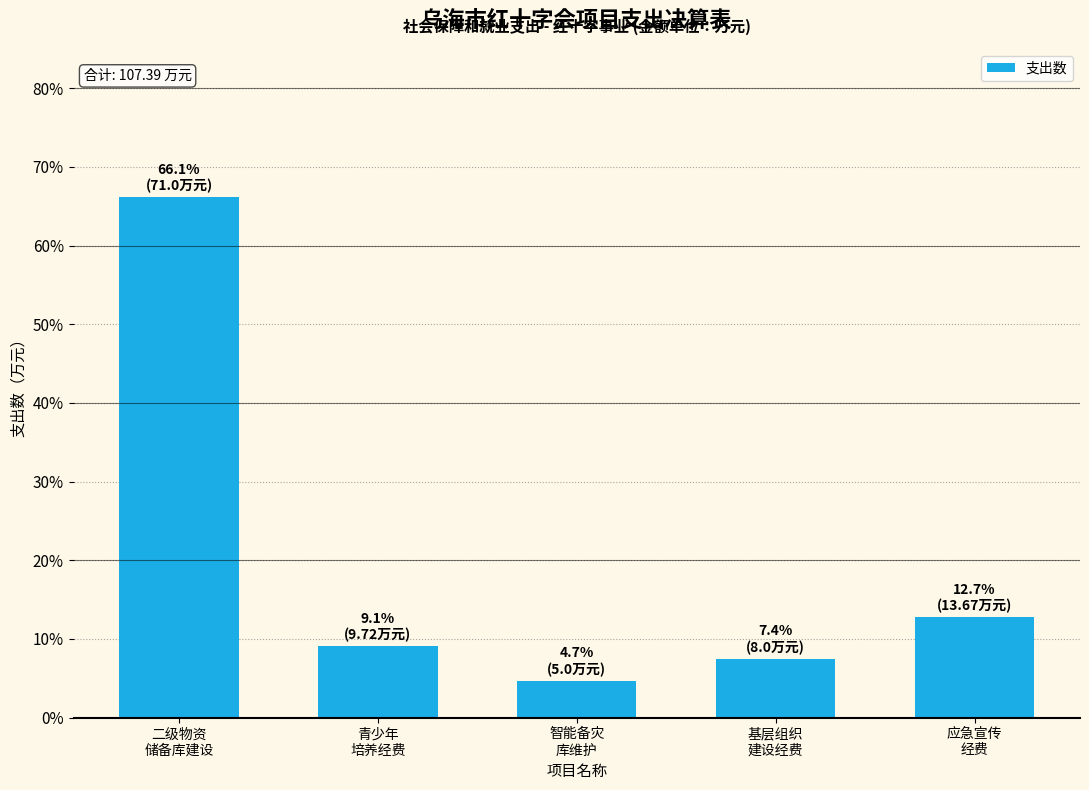

Which has a higher value, 智能备灾
库维护 or 基层组织
建设经费?

基层组织
建设经费